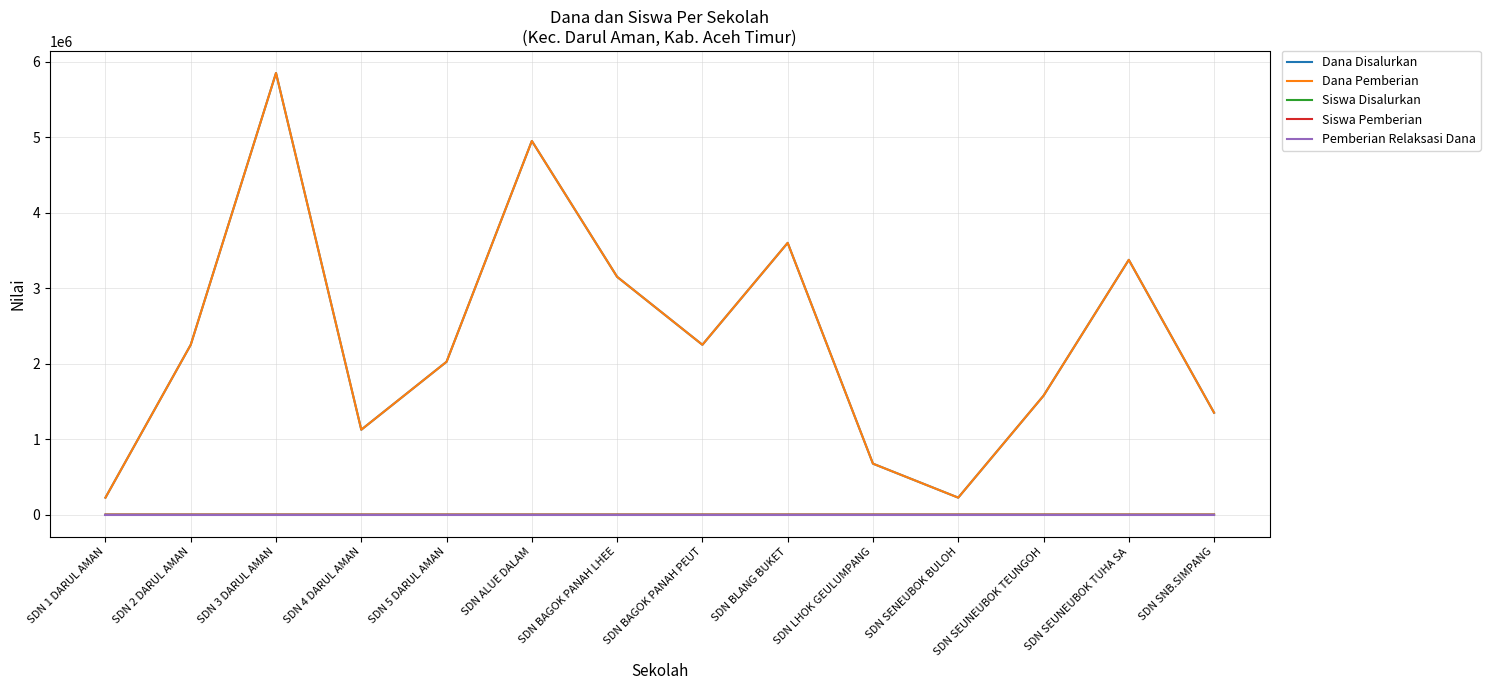

At which category does the chart reach its minimum across all series?

SDN 1 DARUL AMAN